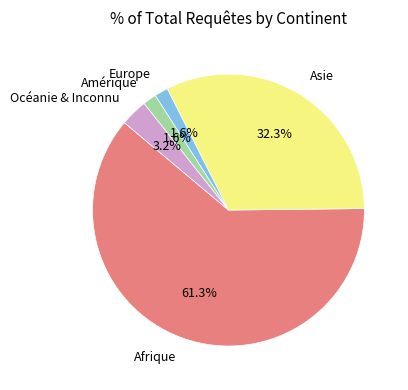

How many slices are in this pie chart?

5